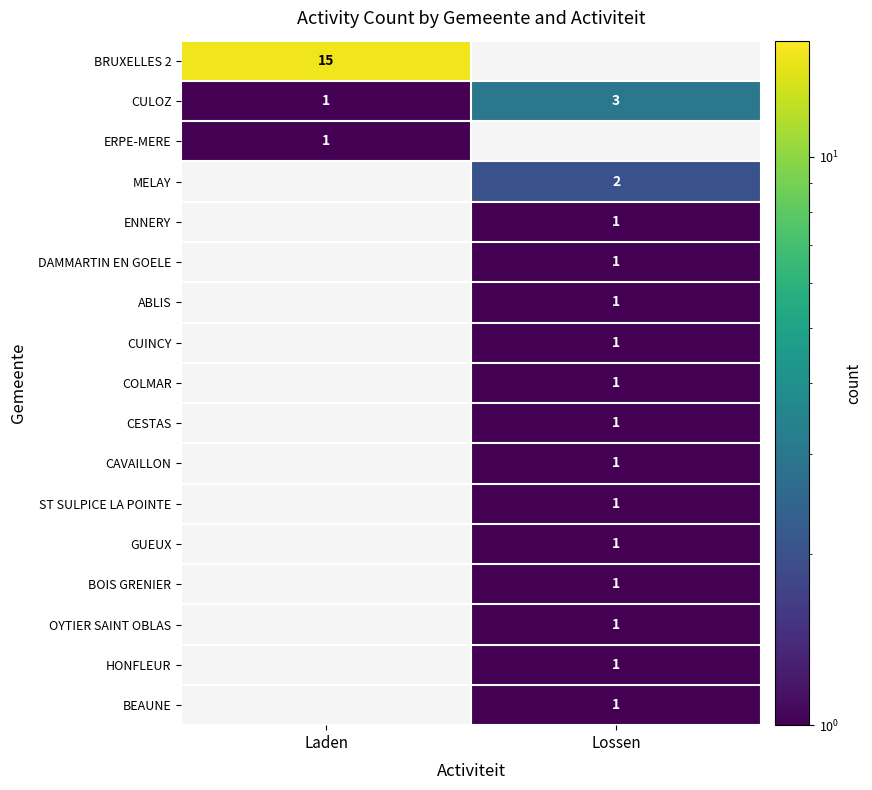

The ERPE-MERE series shows 1 at Laden. True or false?

True